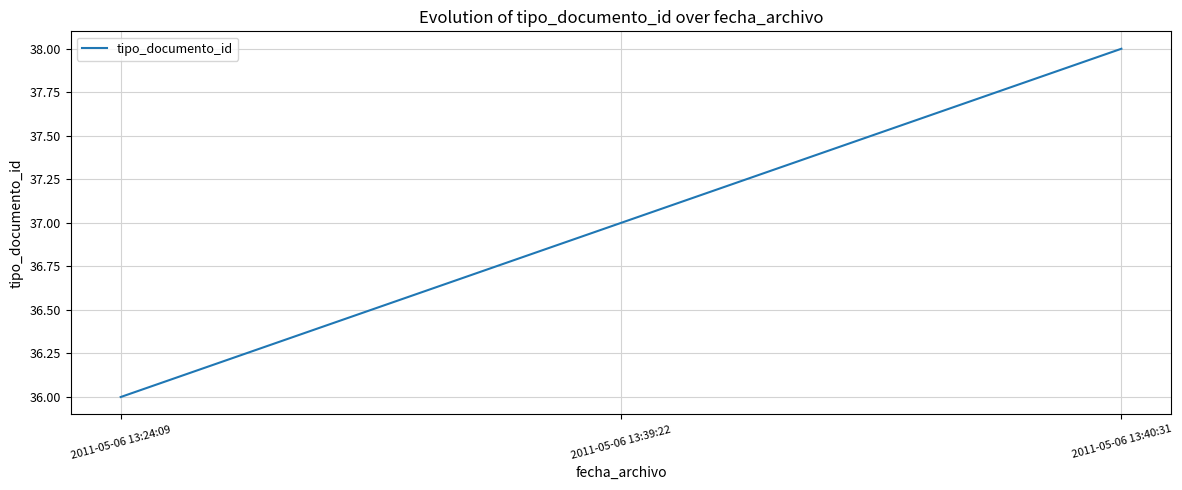

At which category does the chart reach its peak across all series?

2011-05-06 13:40:31